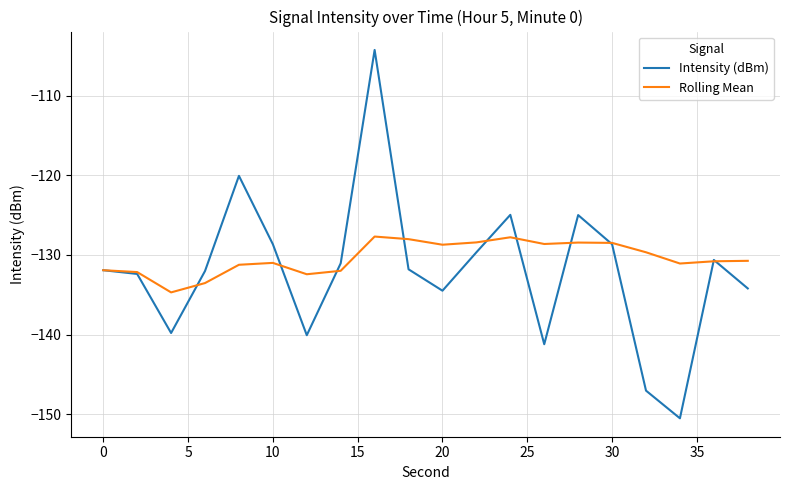

What is the difference between the maximum and minimum values in the Intensity (dBm) series?

46.2